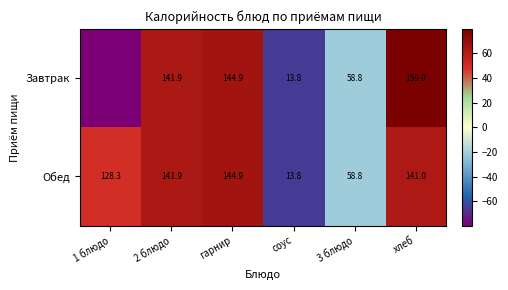

What is the difference between the Завтрак values at соус and 2 блюдо?

128.1